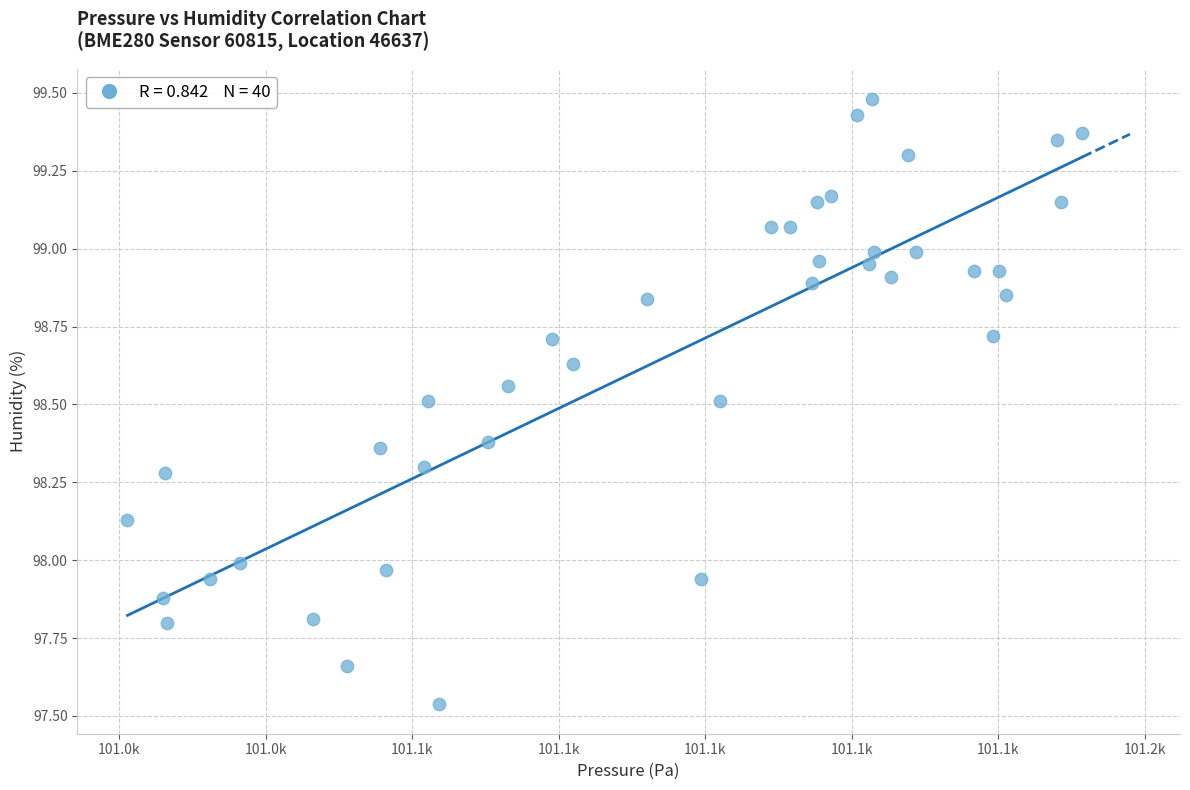

What is the range of X values (max minus min)?

130.3